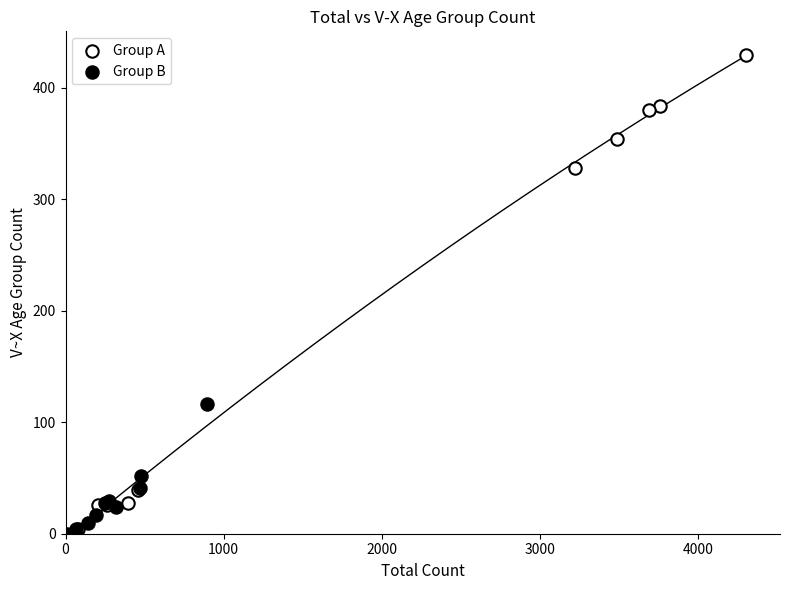

Which series contains the highest Y value?

Group A